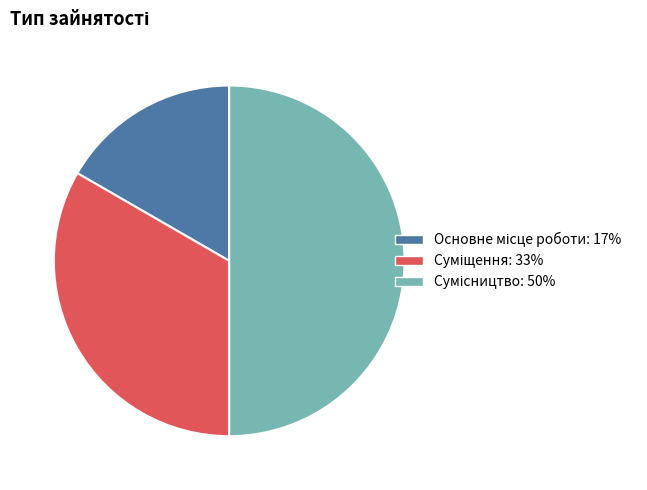

How many segments does this pie chart have?

3